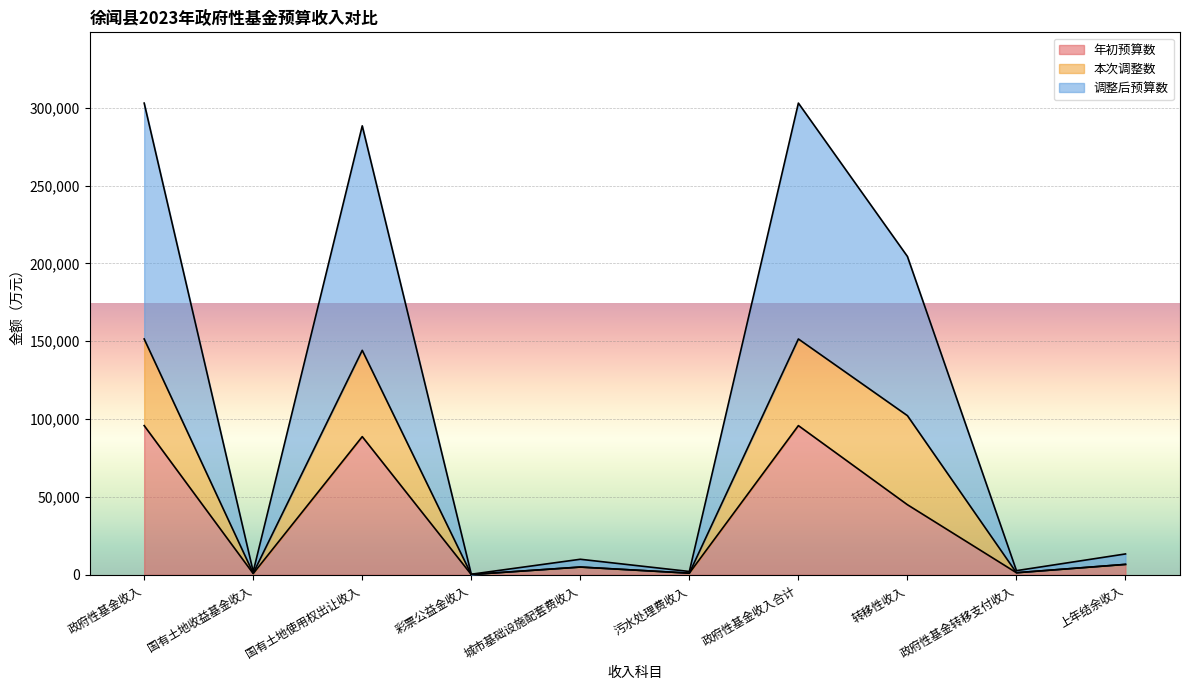

What is the smallest value displayed?

195.0